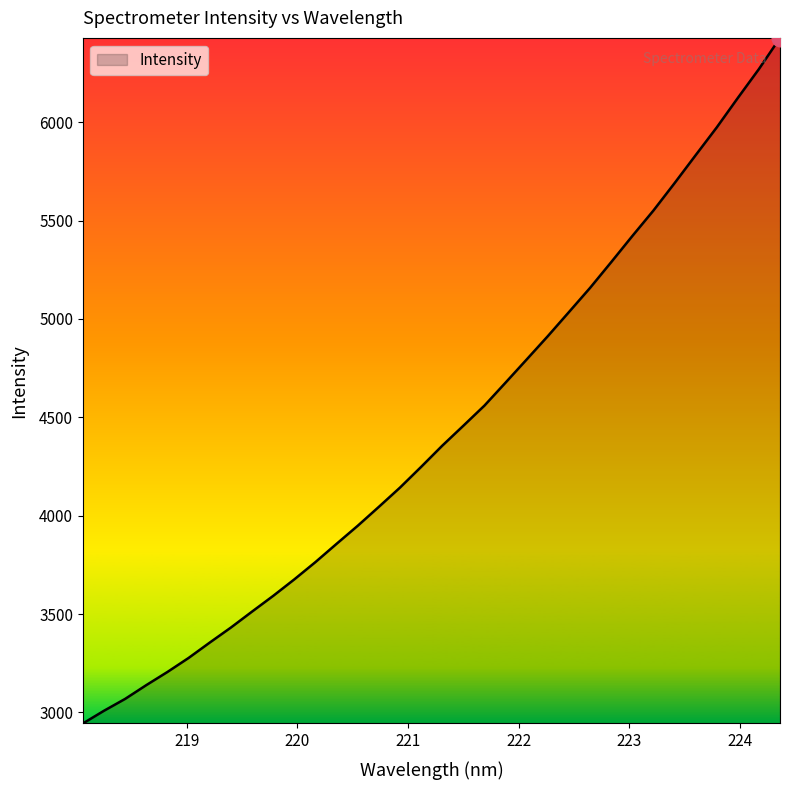

How many lines are shown in the chart?

1